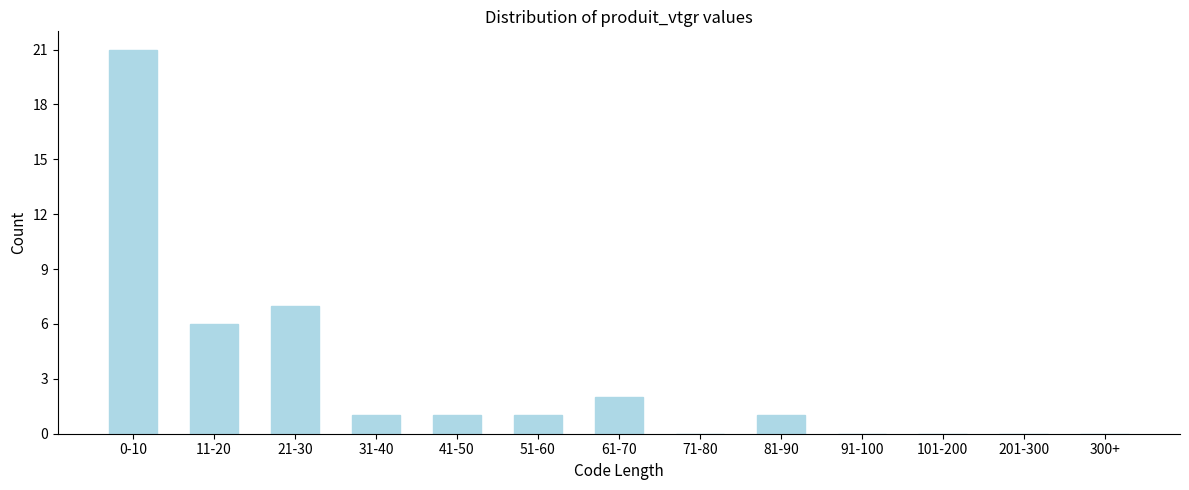

Reading right to left, list all the values displayed in this chart.

300+=0	201-300=0	101-200=0	91-100=0	81-90=1	71-80=0	61-70=2	51-60=1	41-50=1	31-40=1	21-30=7	11-20=6	0-10=21